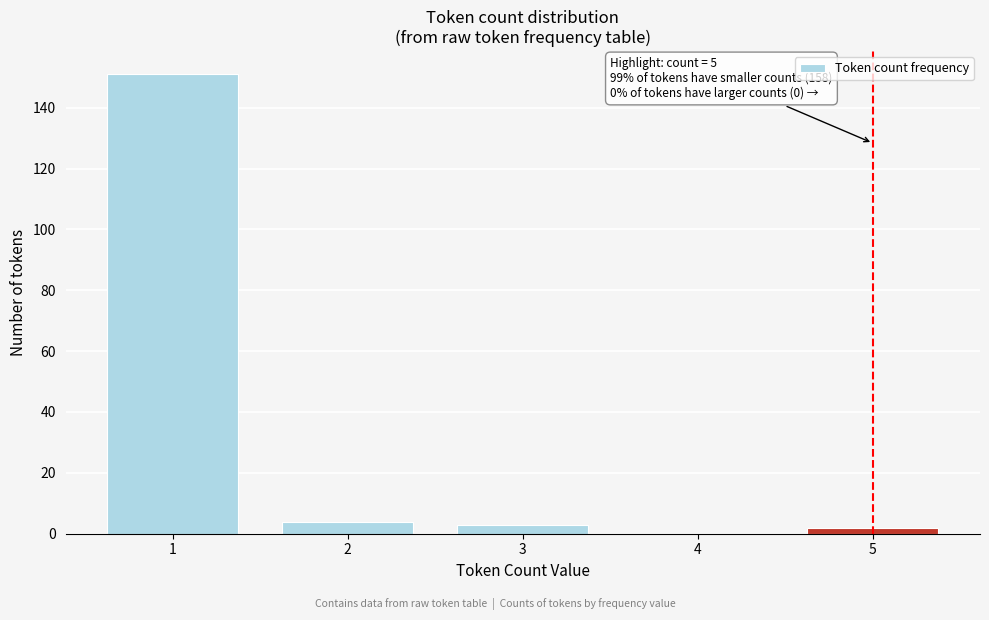

Reading left to right, extract all data points from this chart.

1=151	2=4	3=3	4=0	5=2